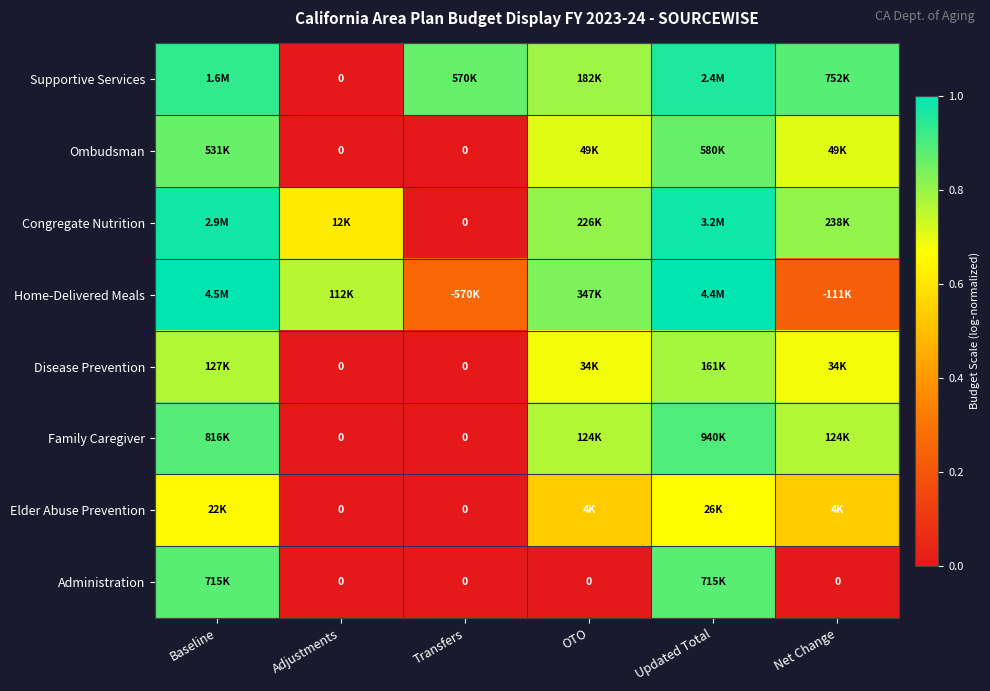

Where is Supportive Services nearest to the value 0?

Adjustments